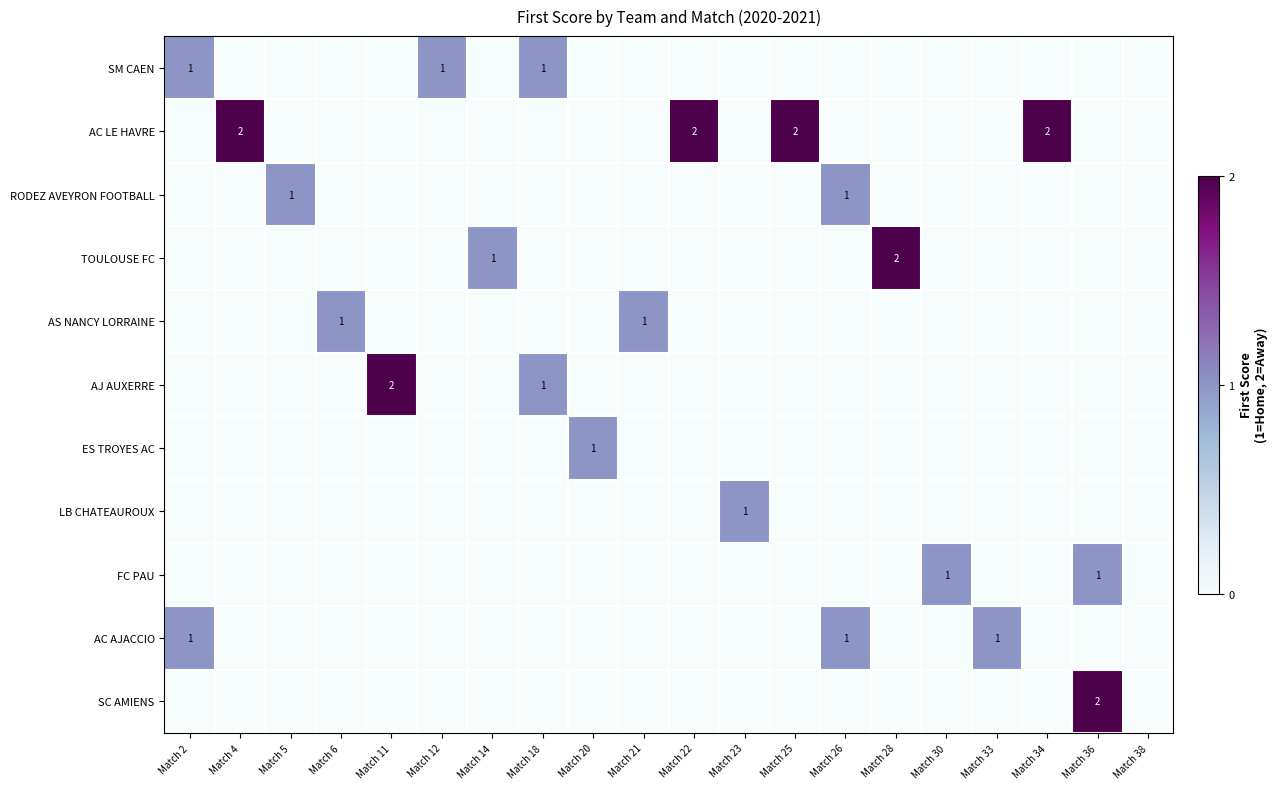

The ES TROYES AC series shows 0 at Match 4. True or false?

True